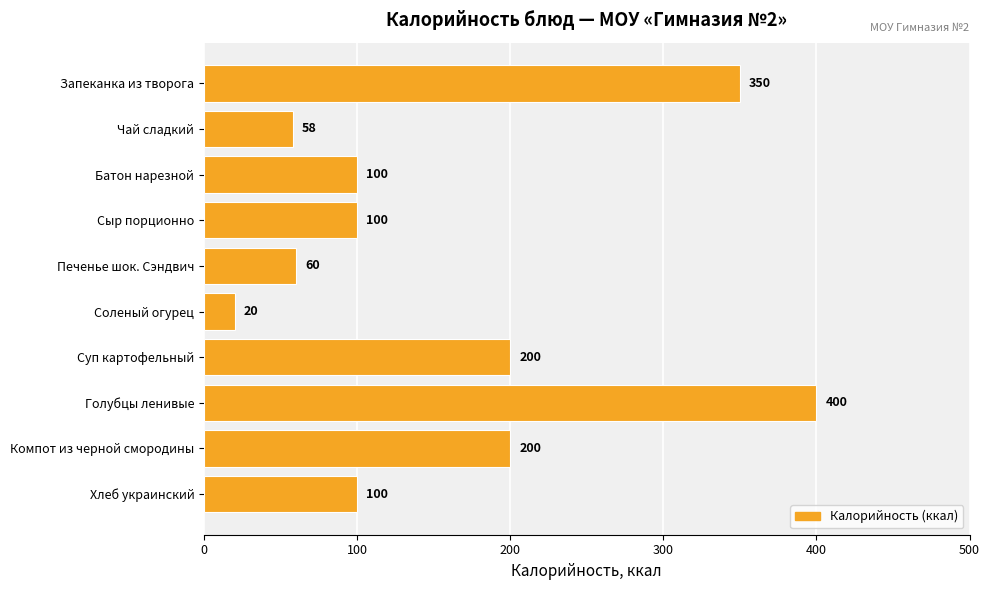

What is the approximate value at Батон нарезной?

100